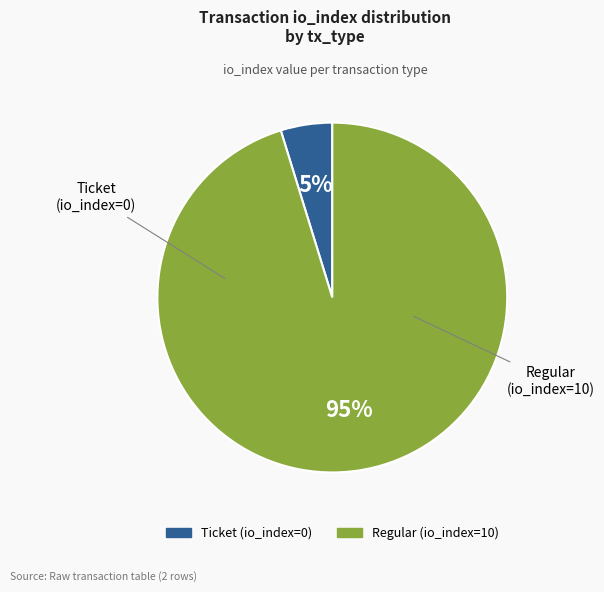

Which category has the biggest portion of the pie?

Regular